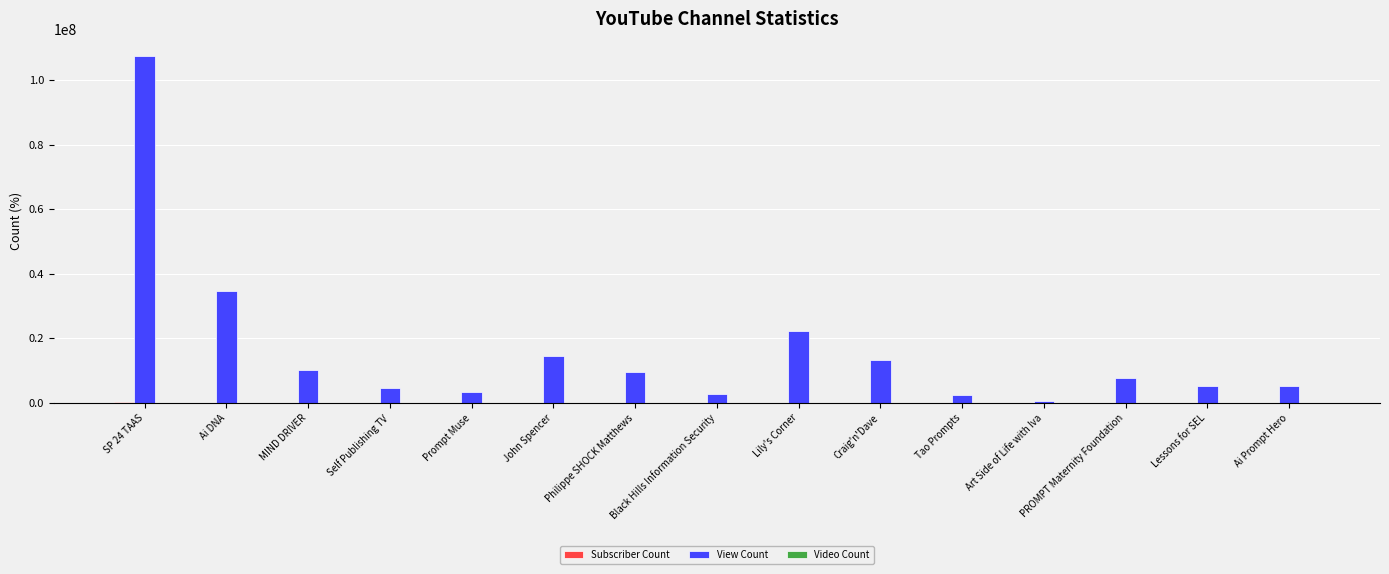

Which label corresponds to the largest value in the chart?

SP 24 TAAS